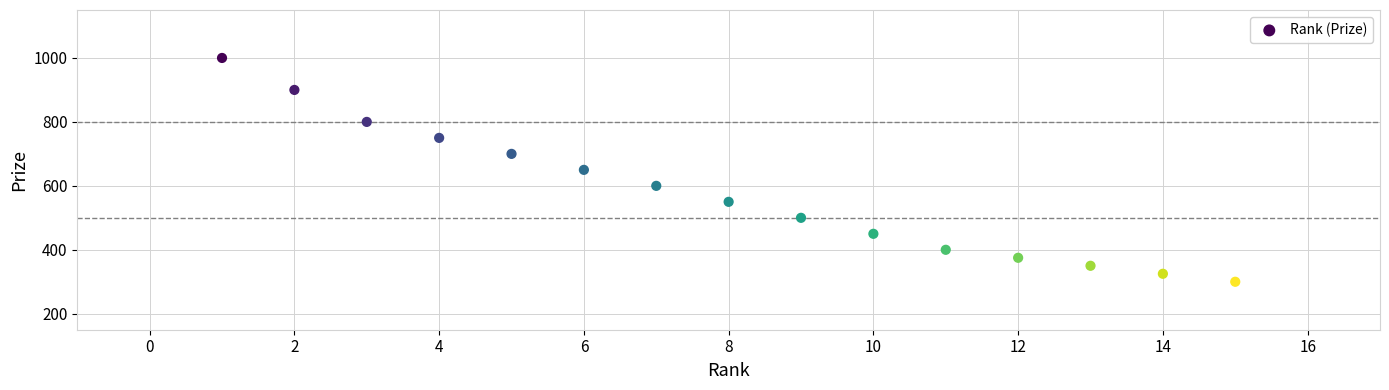

What is the range of Y values (max minus min)?

700